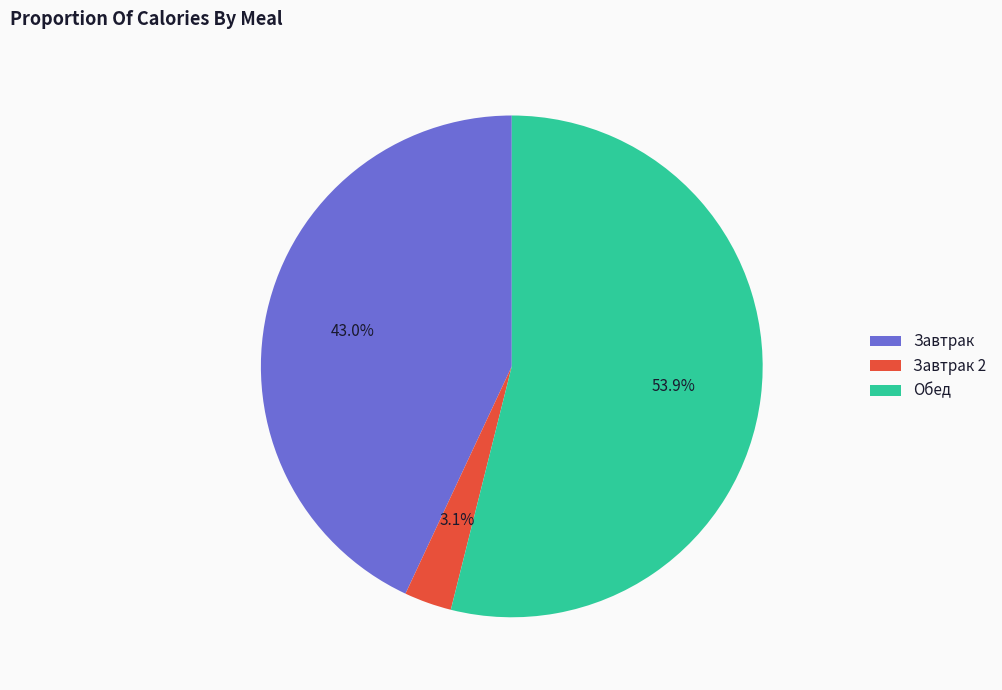

How many segments does this pie chart have?

3